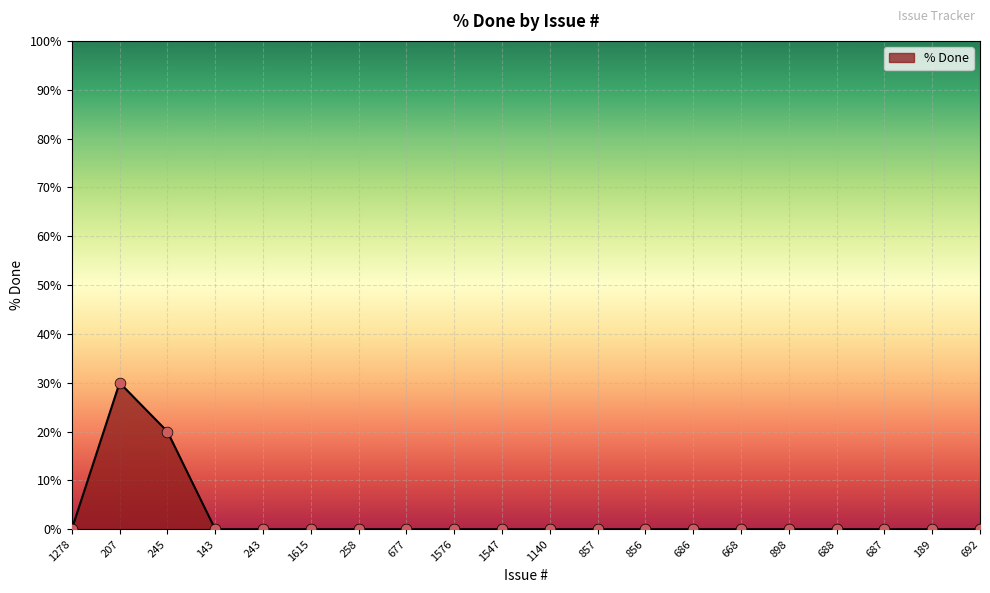

Is it true that the value at 1547 is 9?

False